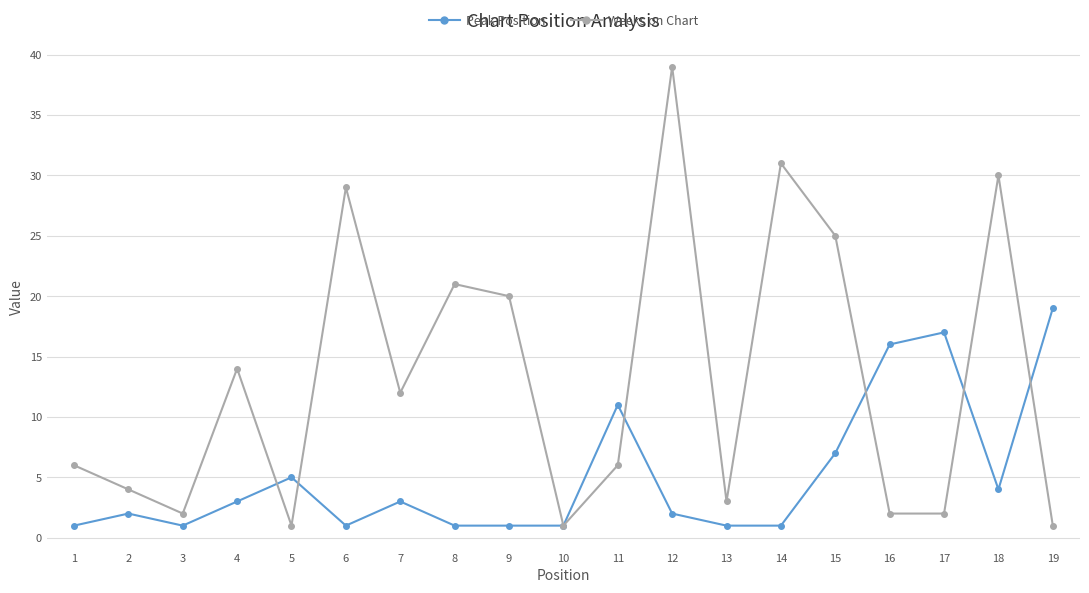

Reading left to right, what are all the values shown in this chart?

Peak Position: 1=1	2=2	3=1	4=3	5=5	6=1	7=3	8=1	9=1	10=1	11=11	12=2	13=1	14=1	15=7	16=16	17=17	18=4	19=19
Weeks on Chart: 1=6	2=4	3=2	4=14	5=1	6=29	7=12	8=21	9=20	10=1	11=6	12=39	13=3	14=31	15=25	16=2	17=2	18=30	19=1